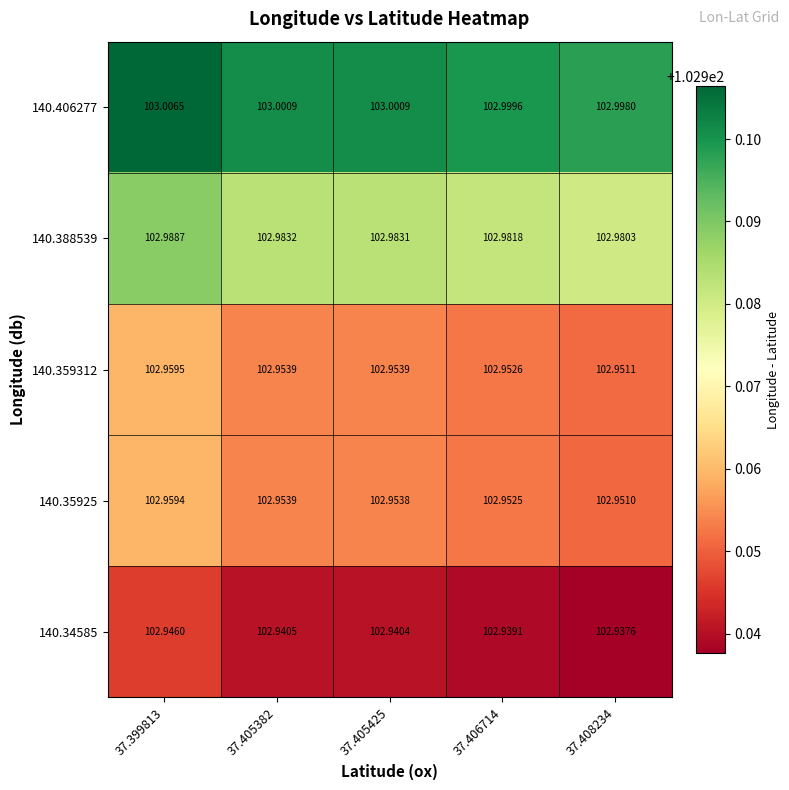

What is the greatest value displayed?

103.0